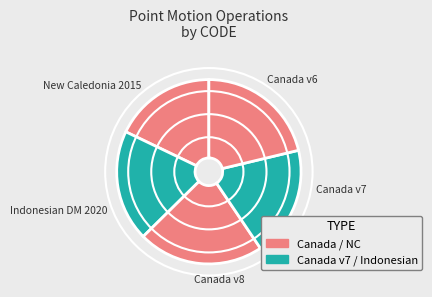

What is the largest slice in the pie chart?

Canada velocity grid v8